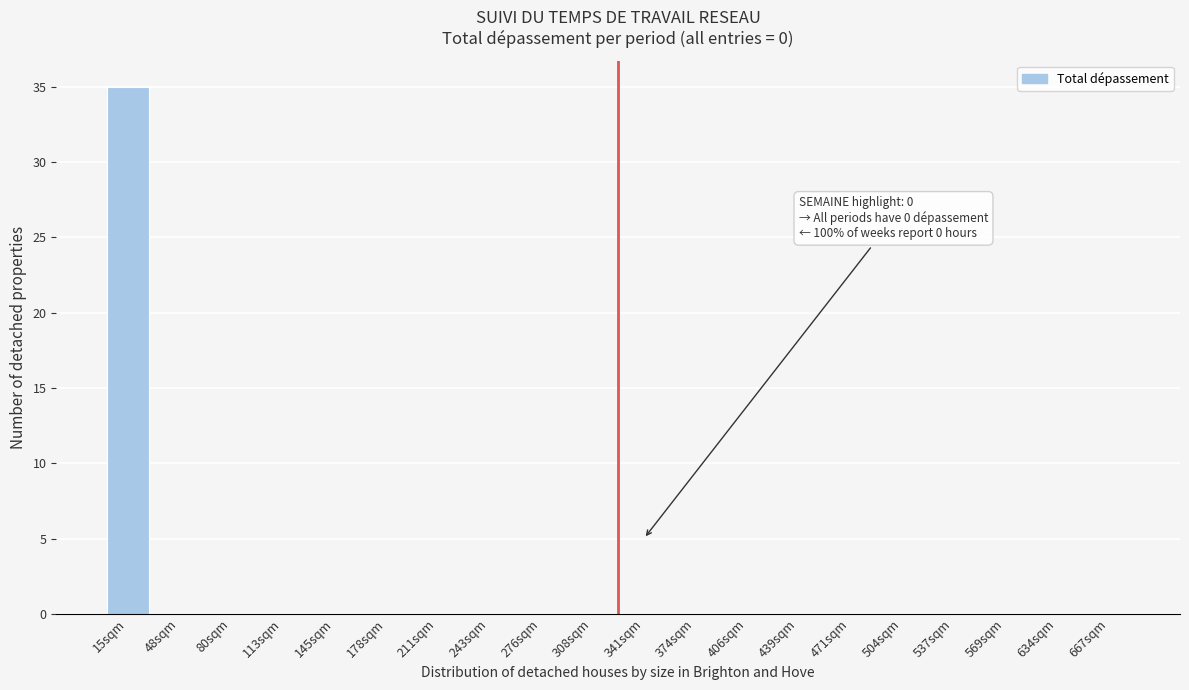

Reading left to right, list all the values displayed in this chart.

15sqm=35	48sqm=0	80sqm=0	113sqm=0	145sqm=0	178sqm=0	211sqm=0	243sqm=0	276sqm=0	308sqm=0	341sqm=0	374sqm=0	406sqm=0	439sqm=0	471sqm=0	504sqm=0	537sqm=0	569sqm=0	634sqm=0	667sqm=0